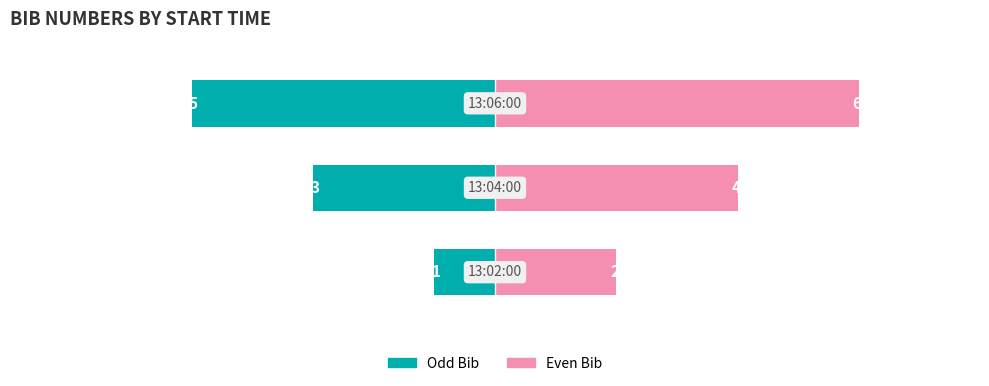

How many categories are shown in the chart?

3